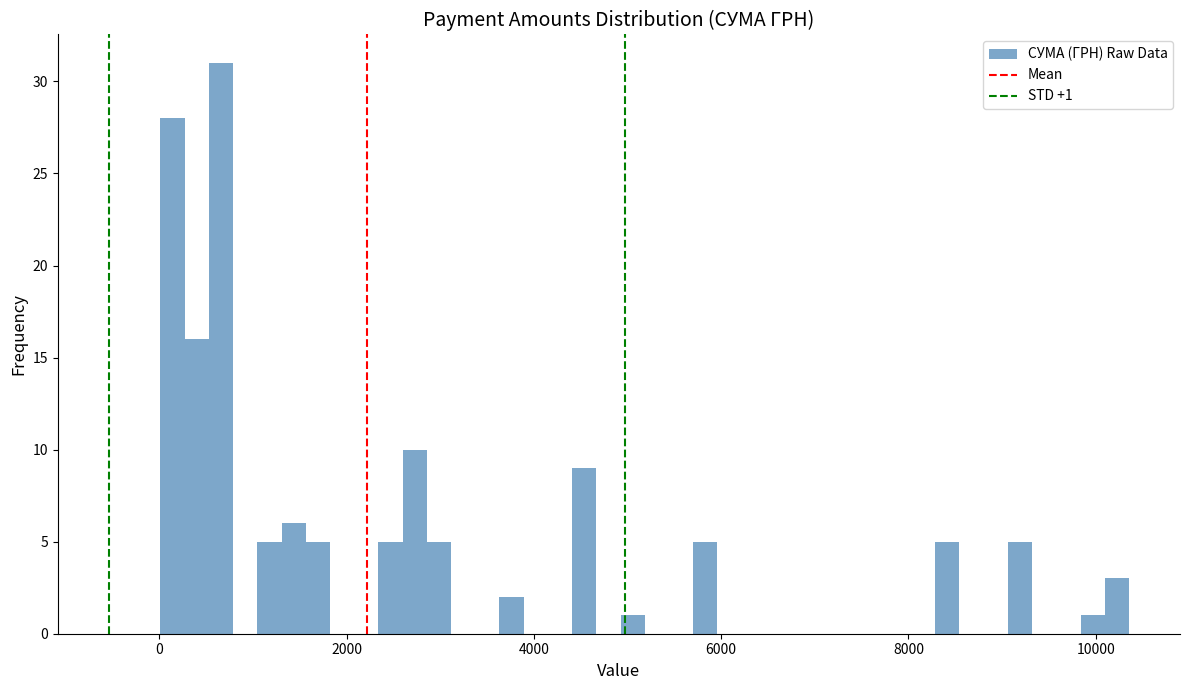

Read against the x-axis, roughly where is the centre of the tallest bar?

600